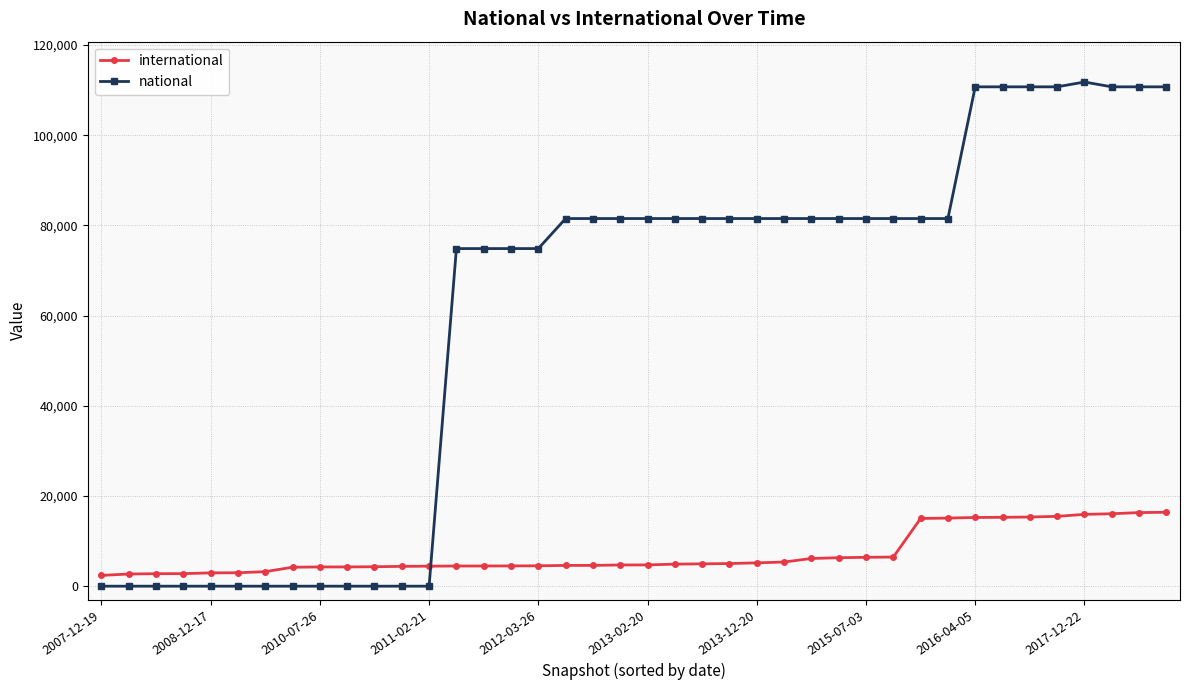

At how many categories does at least one series exceed 105797?

8